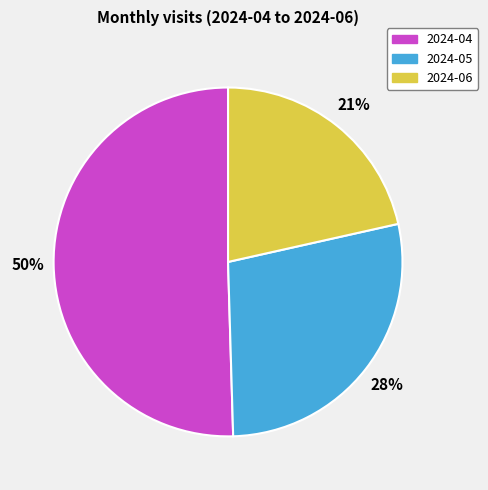

Approximately how many times larger is the value at 2024-06 compared to 2024-05?

0.8